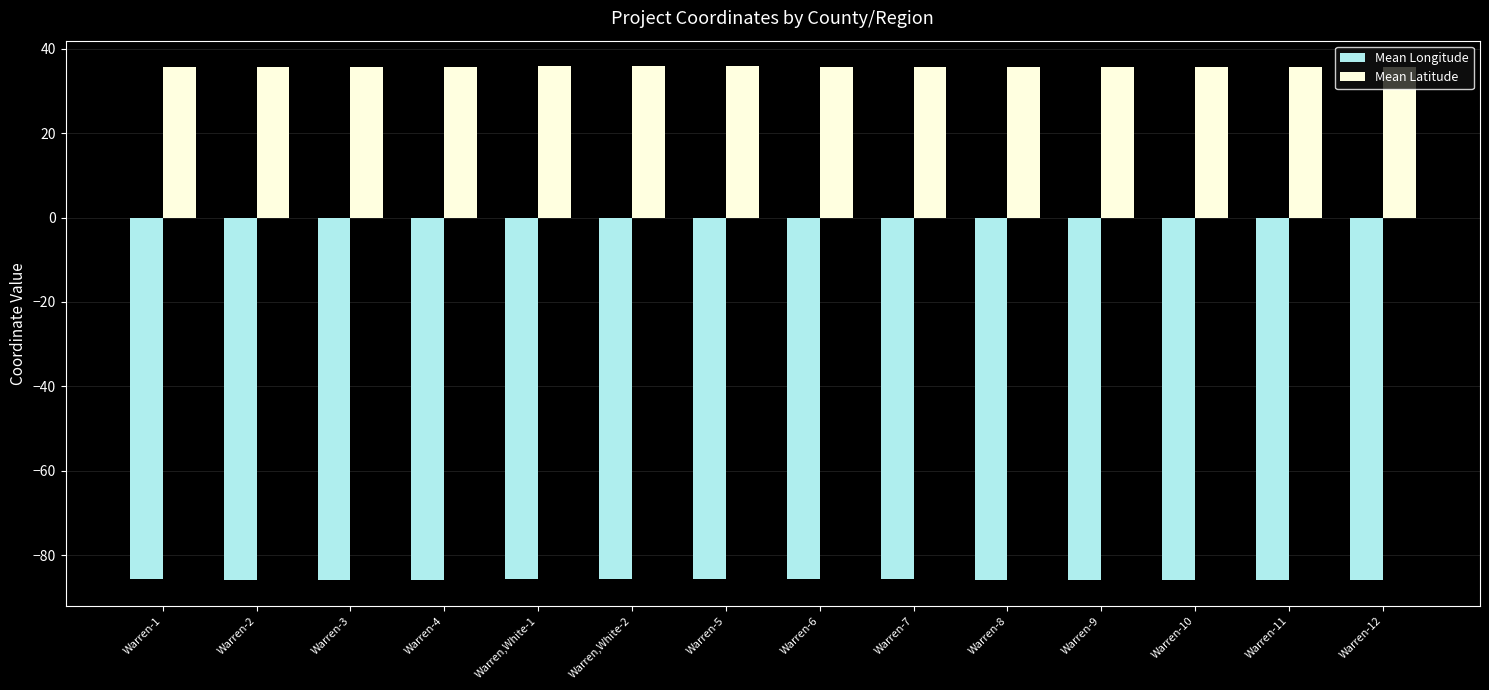

What is the difference between the highest and lowest values at Warren-6?

121.3